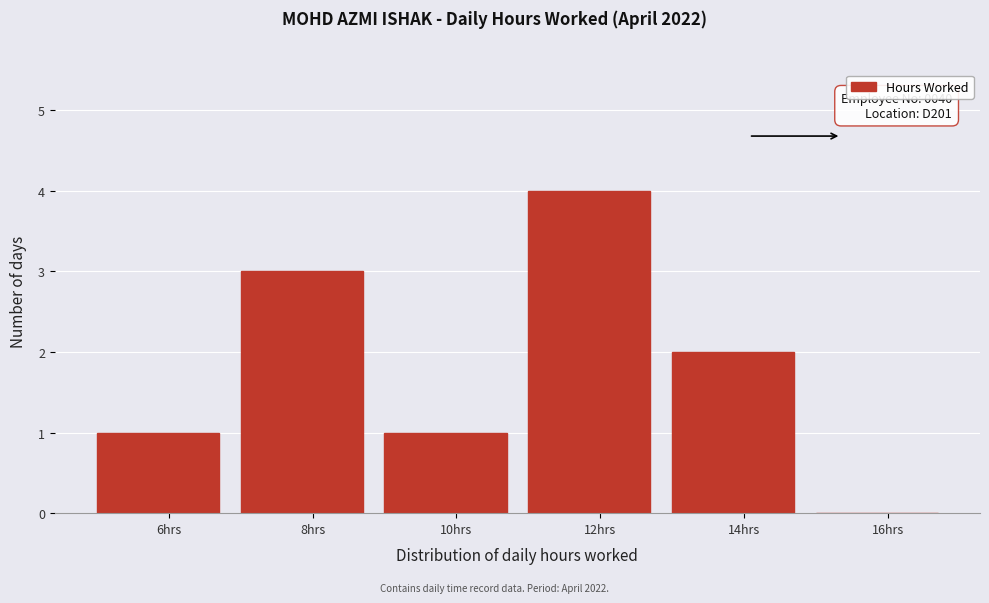

Reading left to right, list all the values displayed in this chart.

6hrs=1	8hrs=3	10hrs=1	12hrs=4	14hrs=2	16hrs=0